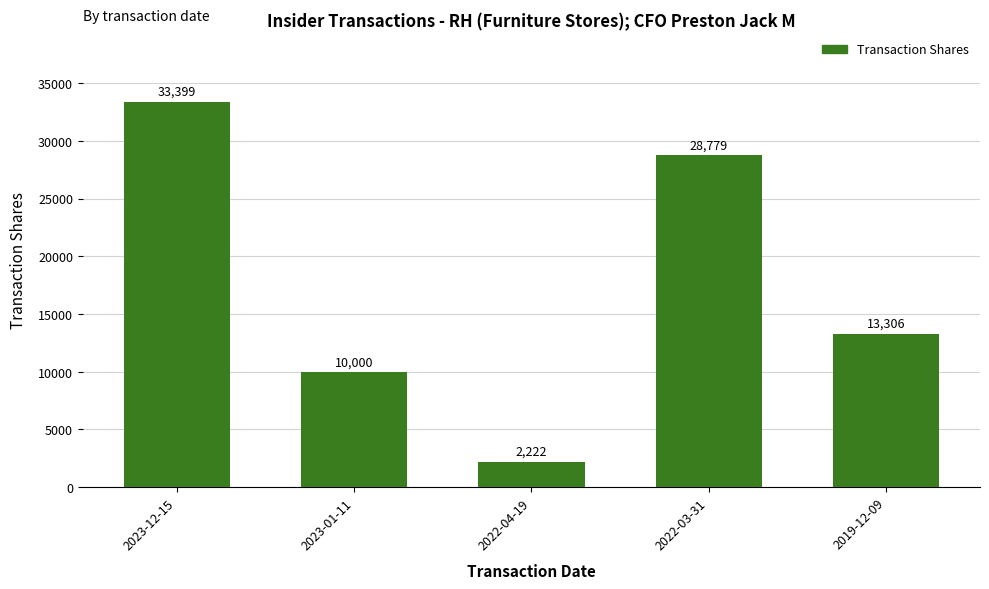

Between 2019-12-09 and 2022-04-19, which is larger?

2019-12-09